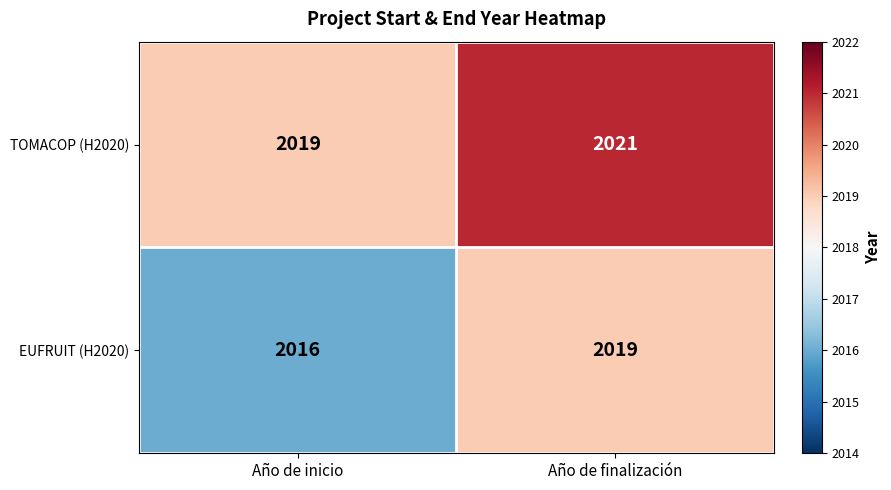

The value of TOMACOP (H2020) at Año de finalización is 2021. True or false?

True